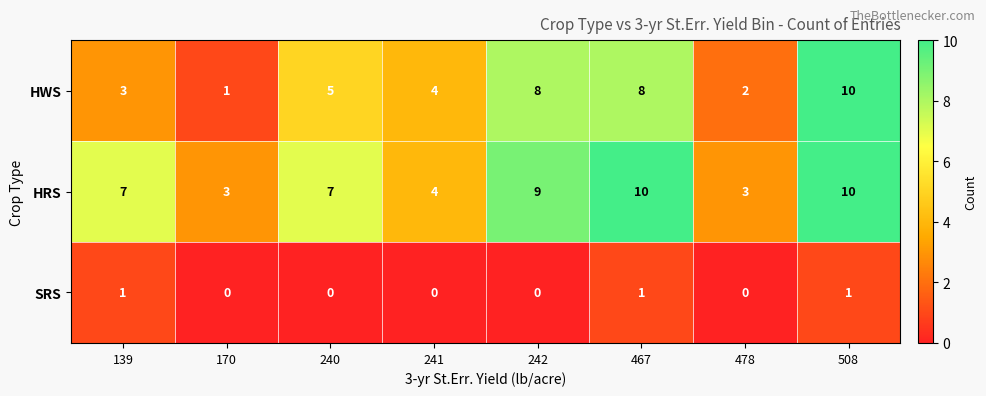

Which series changed the most between 139 and 467?

HWS